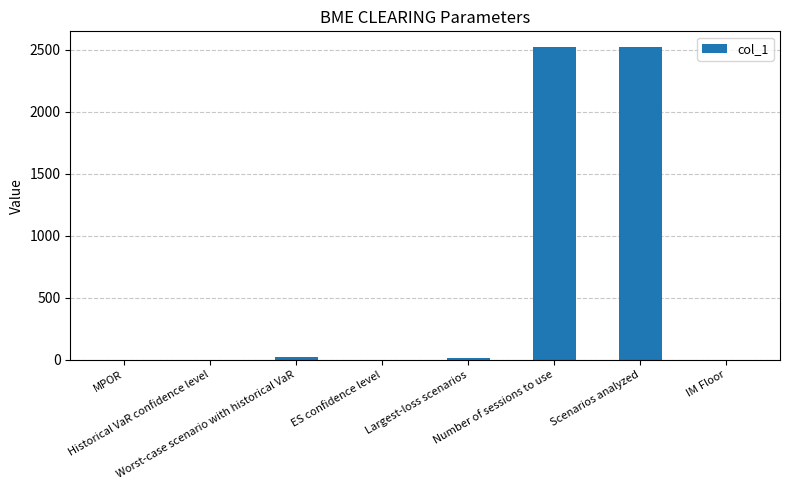

What is the maximum value shown in the chart?

2522.0